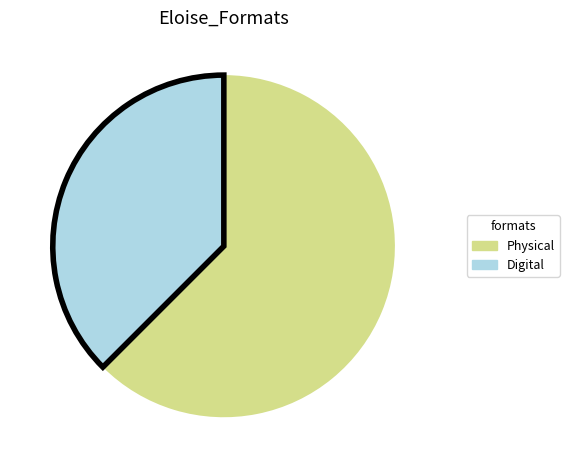

What is the largest slice in the pie chart?

Physical